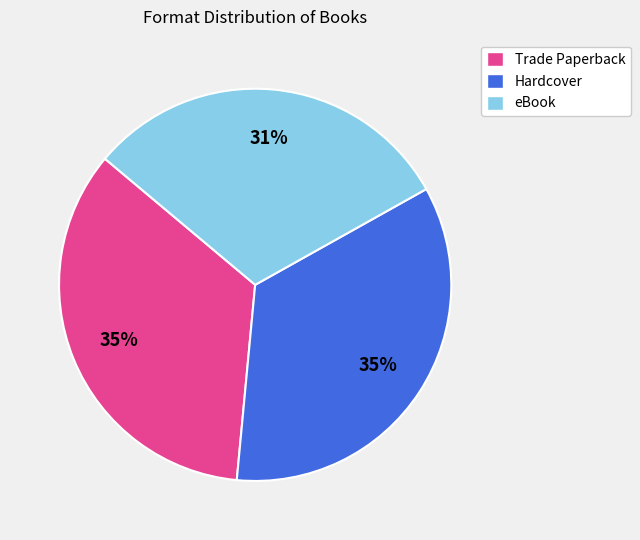

To the nearest percent, what is the difference between the Trade Paperback and eBook slice percentages?

4%